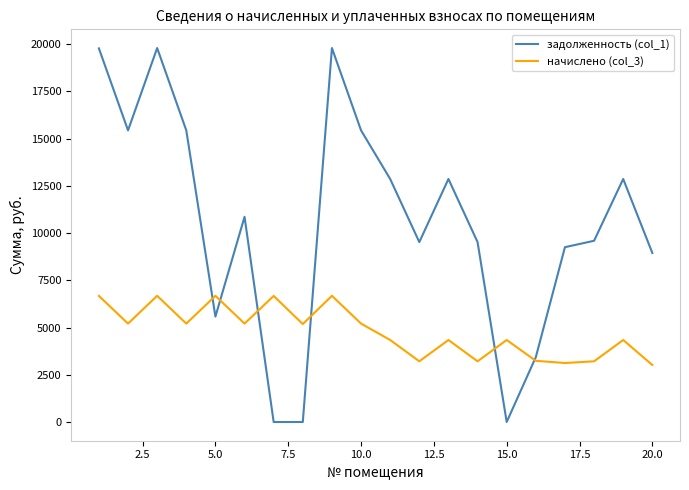

What is the greatest value displayed?

19795.2